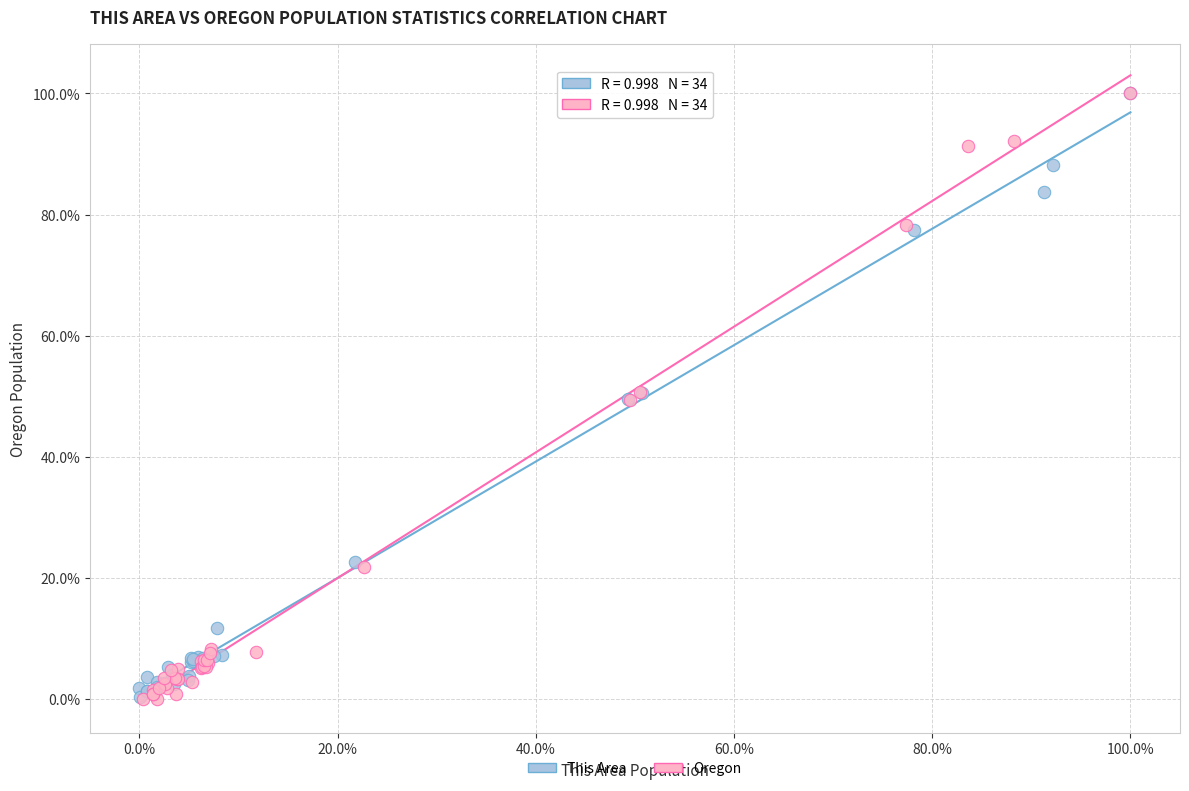

What are all the series names shown in the legend?

This Area, Oregon